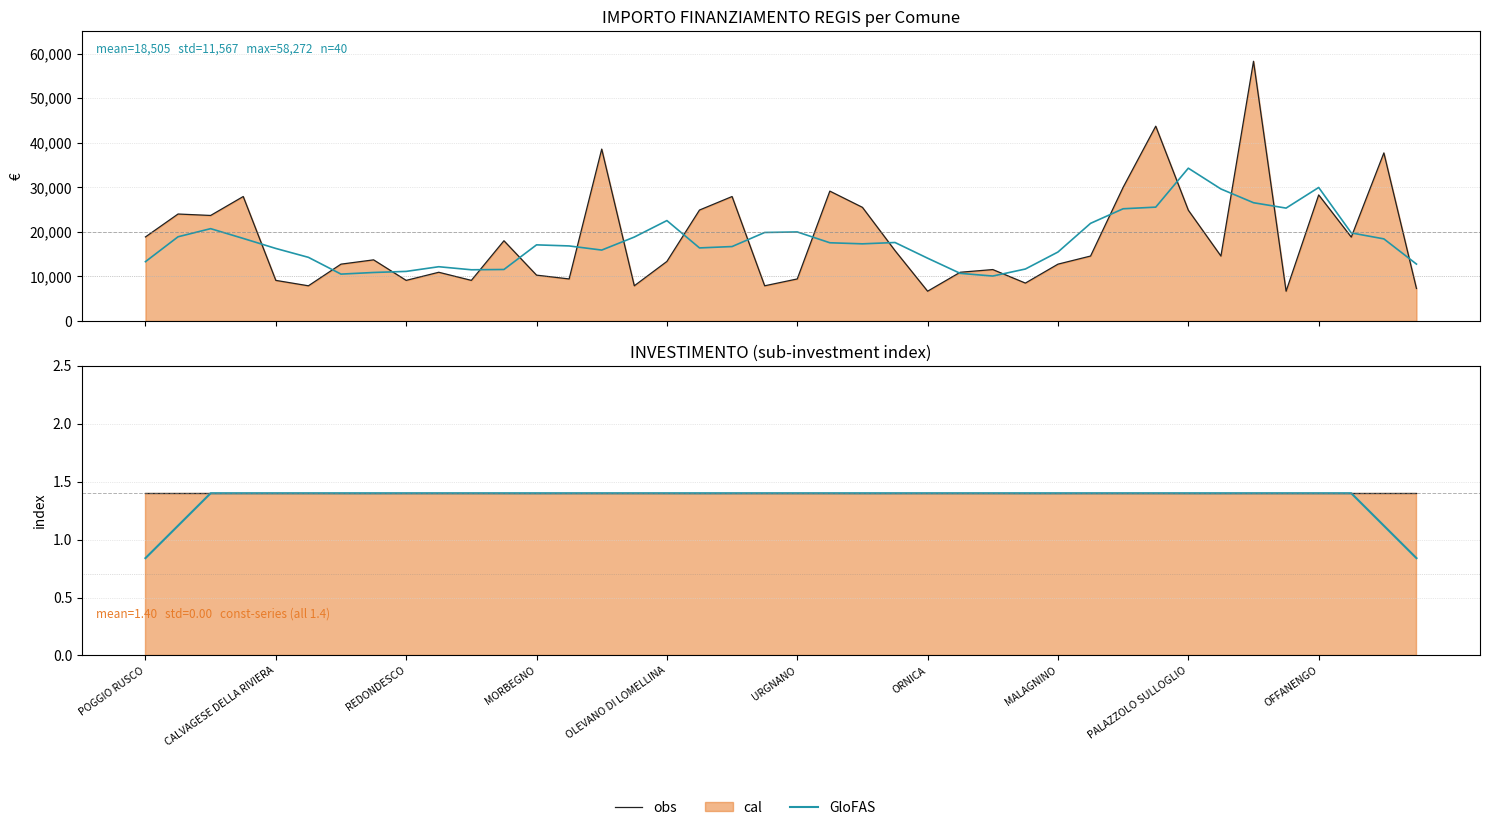

True or false: obs has a value of 1.4 at MALAGNINO.

True